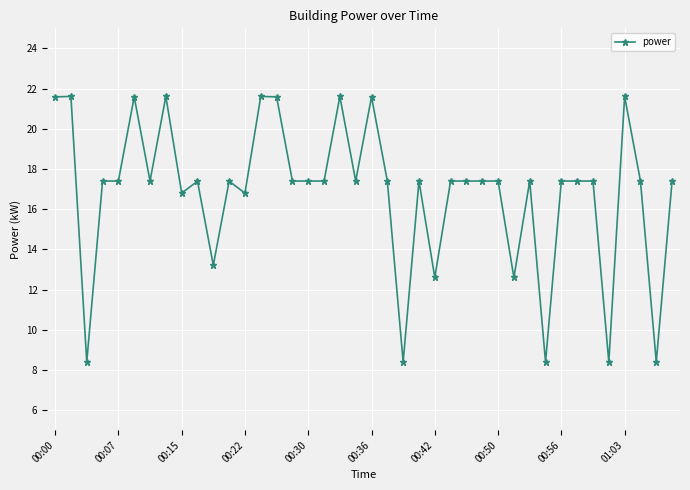

What is the value of the 21st point from the left?

21.6